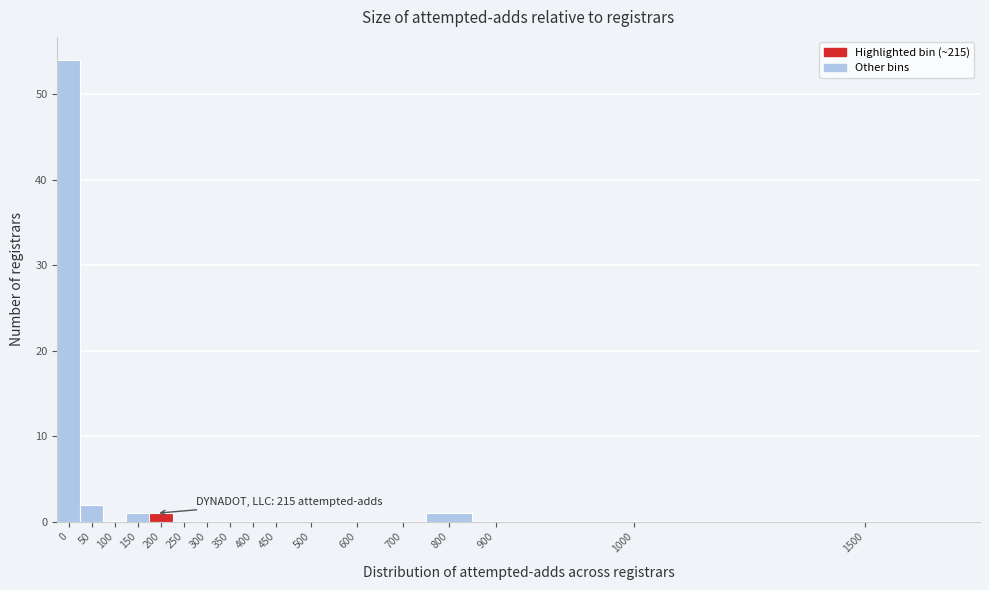

Reading left to right, extract all data points from this chart.

0=54	50=2	100=0	150=1	200=1	250=0	300=0	350=0	400=0	450=0	500=0	600=0	700=0	800=1	900=0	1000=0	1500=0